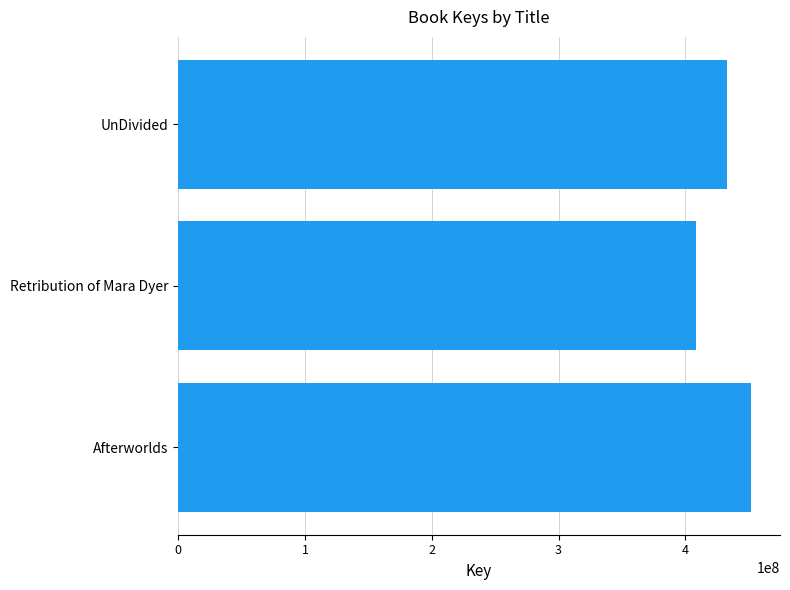

True or false: the data shows 134478254 at Retribution of Mara Dyer.

False